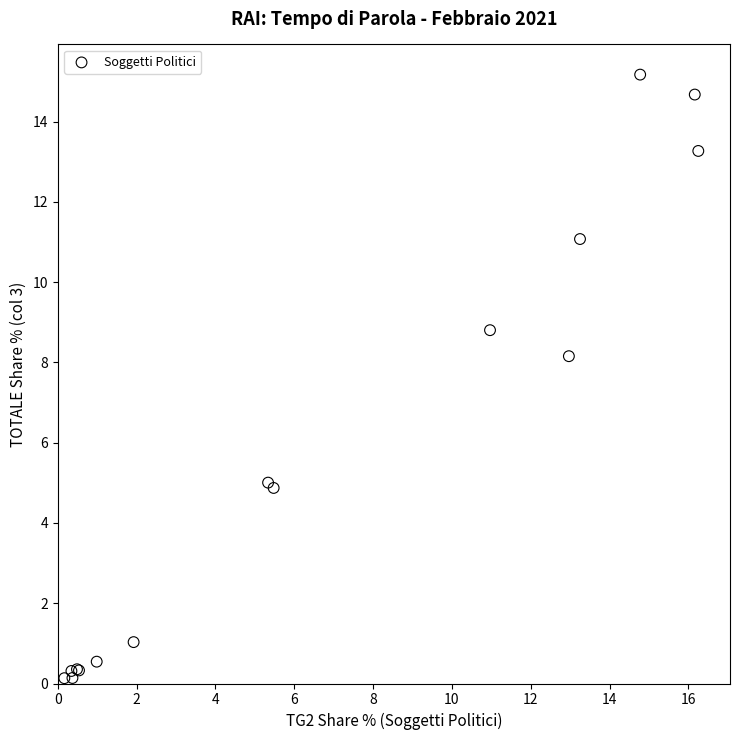

What Y value in the scatter plot is closest to 7?

8.2